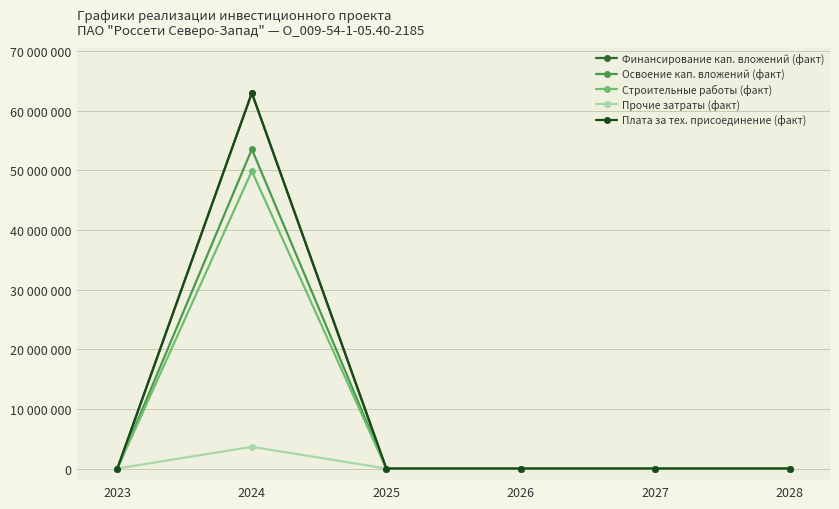

Is this an area chart (filled region under the line)?

No